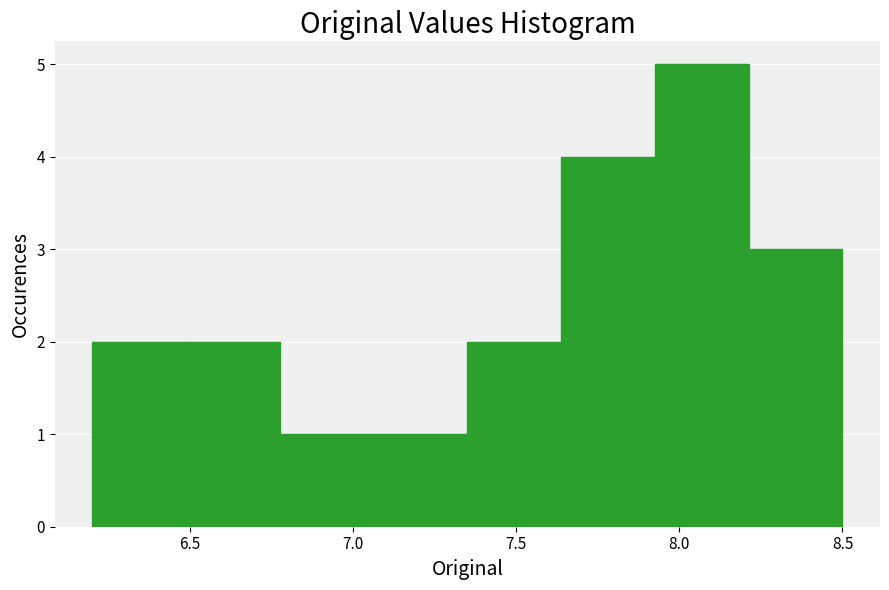

Which range on the x-axis has the tallest bar?

7.95 to 8.20